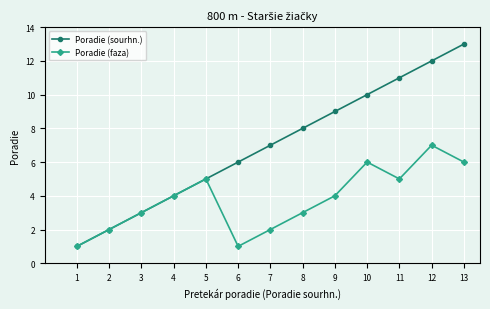

Rank the series at 9 from highest to lowest value.

Poradie (sourhn.), Poradie (faza)